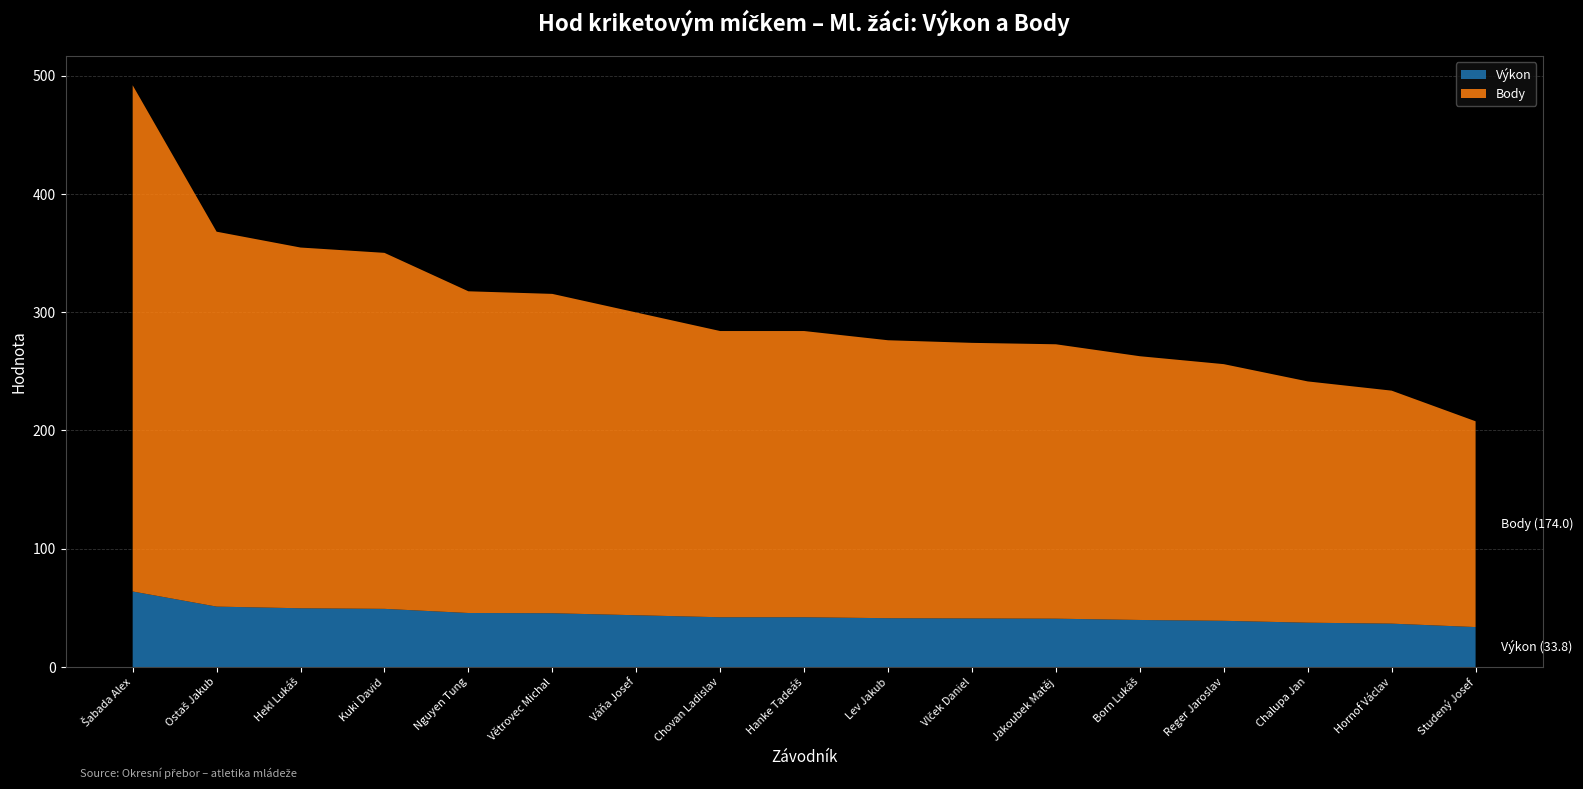

Reading left to right, what are all the values shown in this chart?

Výkon: Šabada Alex=63.9	Ostaš Jakub=51.1	Hekl Lukáš=49.7	Kuki David=49.2	Nguyen Tung=45.7	Větrovec Michal=45.5	Váňa Josef=43.8	Chovan Ladislav=42.1	Hanke Tadeáš=42.1	Lev Jakub=41.3	Vlček Daniel=41.1	Jakoubek Matěj=40.9	Born Lukáš=39.8	Reger Jaroslav=39.1	Chalupa Jan=37.5	Hornof Václav=36.7	Studený Josef=33.8
Body: Šabada Alex=428.0	Ostaš Jakub=317.0	Hekl Lukáš=305.0	Kuki David=301.0	Nguyen Tung=272.0	Větrovec Michal=270.0	Váňa Josef=256.0	Chovan Ladislav=242.0	Hanke Tadeáš=242.0	Lev Jakub=235.0	Vlček Daniel=233.0	Jakoubek Matěj=232.0	Born Lukáš=223.0	Reger Jaroslav=217.0	Chalupa Jan=204.0	Hornof Václav=197.0	Studený Josef=174.0